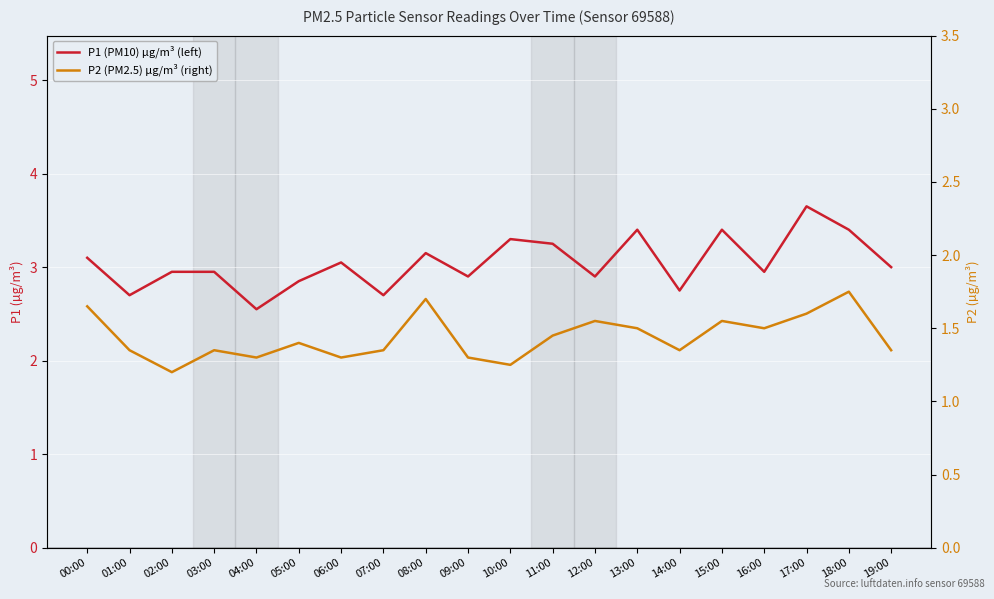

True or false: P2 (PM2.5) µg/m³ (right) and P1 (PM10) µg/m³ (left) cross at least once.

False